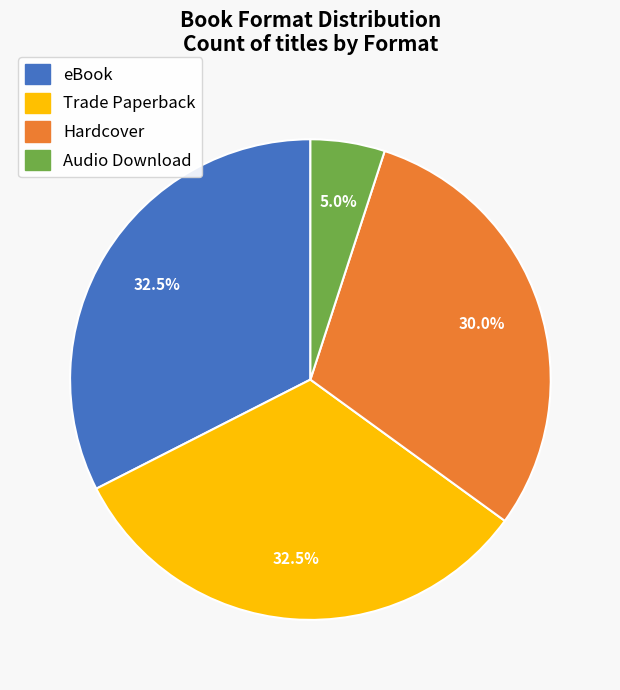

What is the ratio of the value at eBook to the value at Audio Download?

6.5